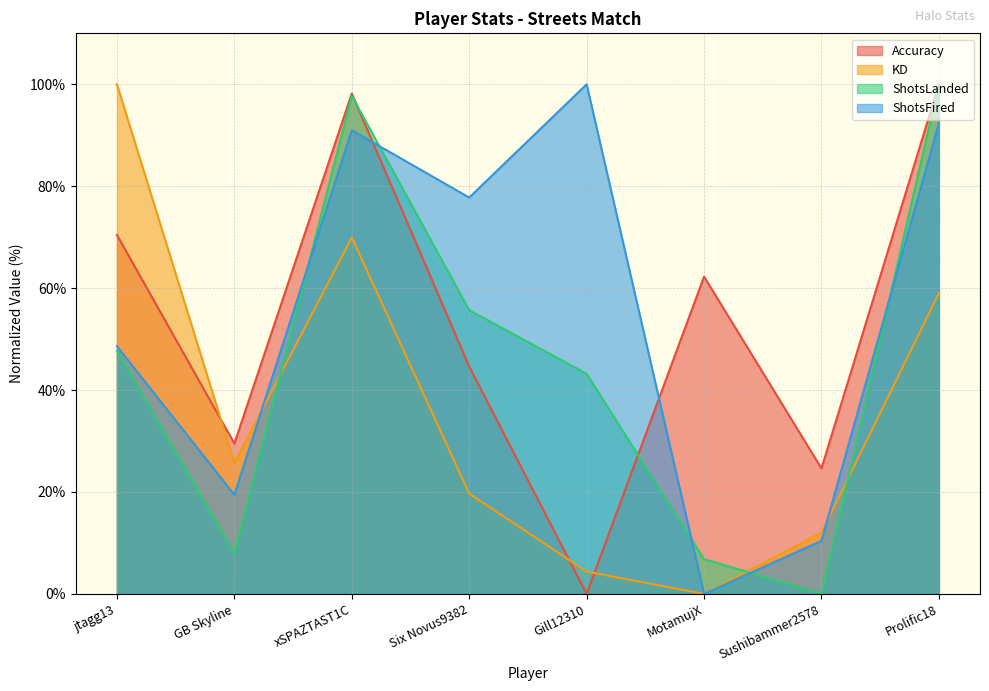

What is the total value across all series at xSPAZTAST1C?

356.8